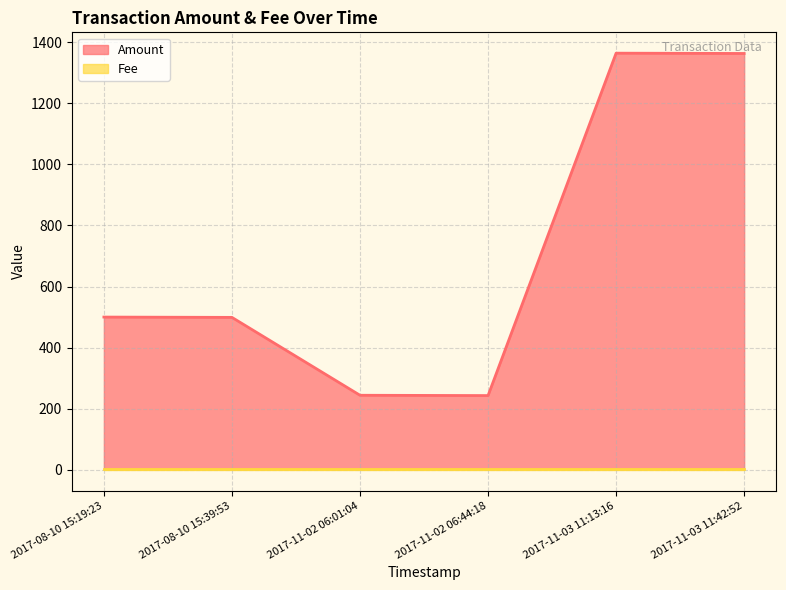

True or false: Amount and Fee intersect in this chart.

False